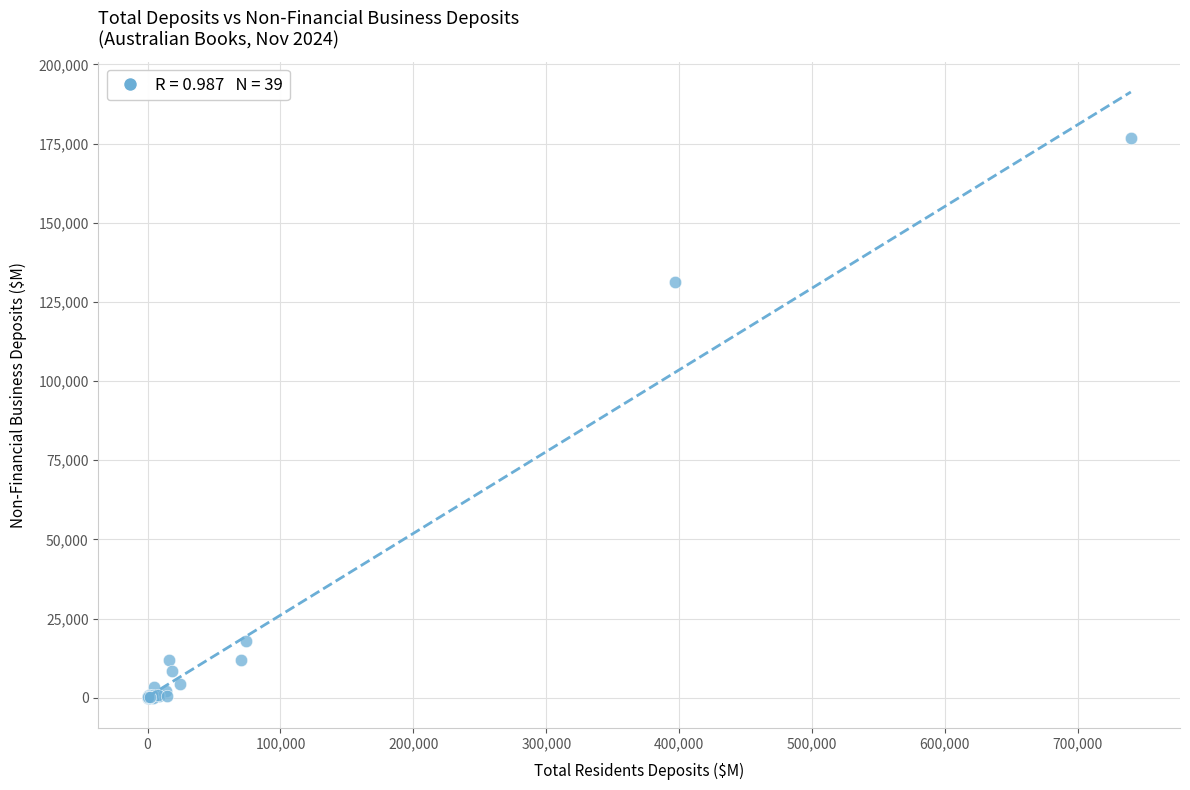

What Y value in the scatter plot is closest to 88363?

131134.5